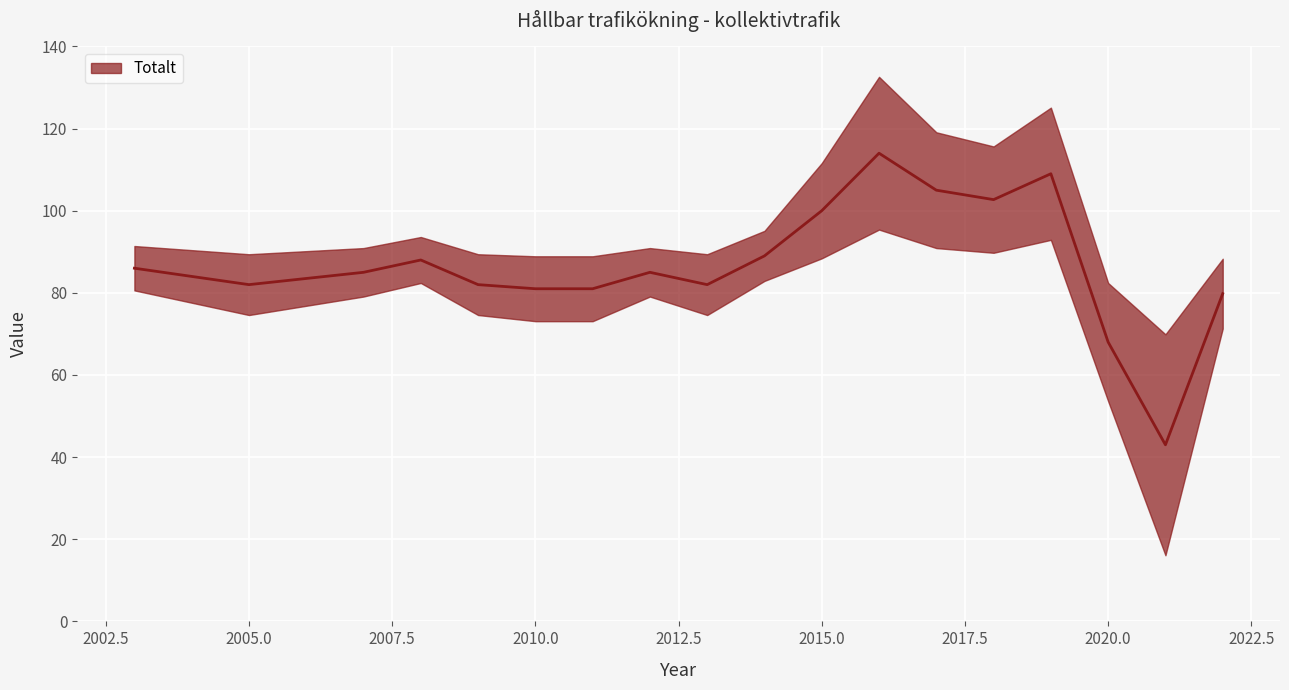

Is it true that the value at 2020 is 68.0?

True